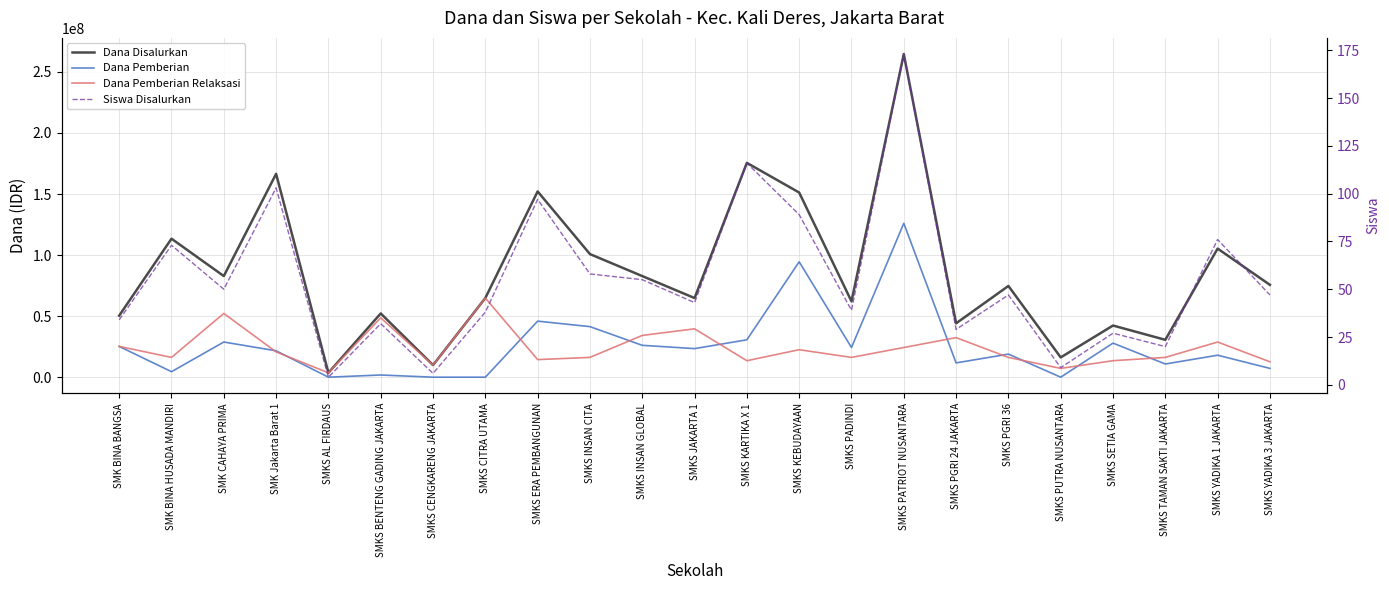

What is the minimum value for Dana Disalurkan?

3600000